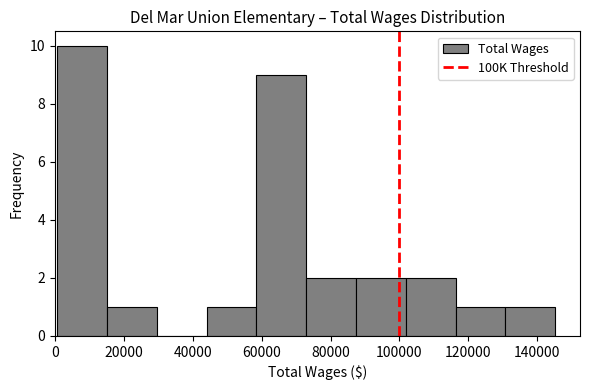

Reading left to right, list every bar in this chart as the range it spans on the x-axis followed by its height. Neither the bar edges nor the heights are printed on the chart, so give them approximately, as read against the axes.

0 to 16000: 10
16000 to 30000: 1
30000 to 44000: 0
44000 to 58000: 1
58000 to 72000: 9
72000 to 88000: 2
88000 to 102000: 2
102000 to 116000: 2
116000 to 130000: 1
130000 to 146000: 1